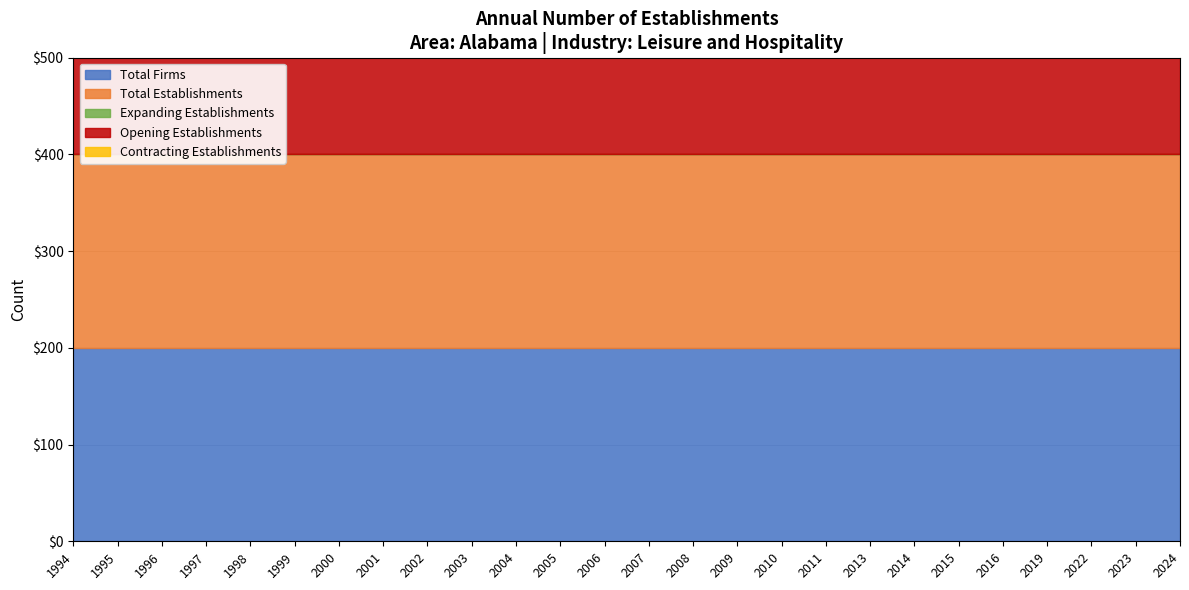

At which label does Expanding Establishments reach its peak?

1994